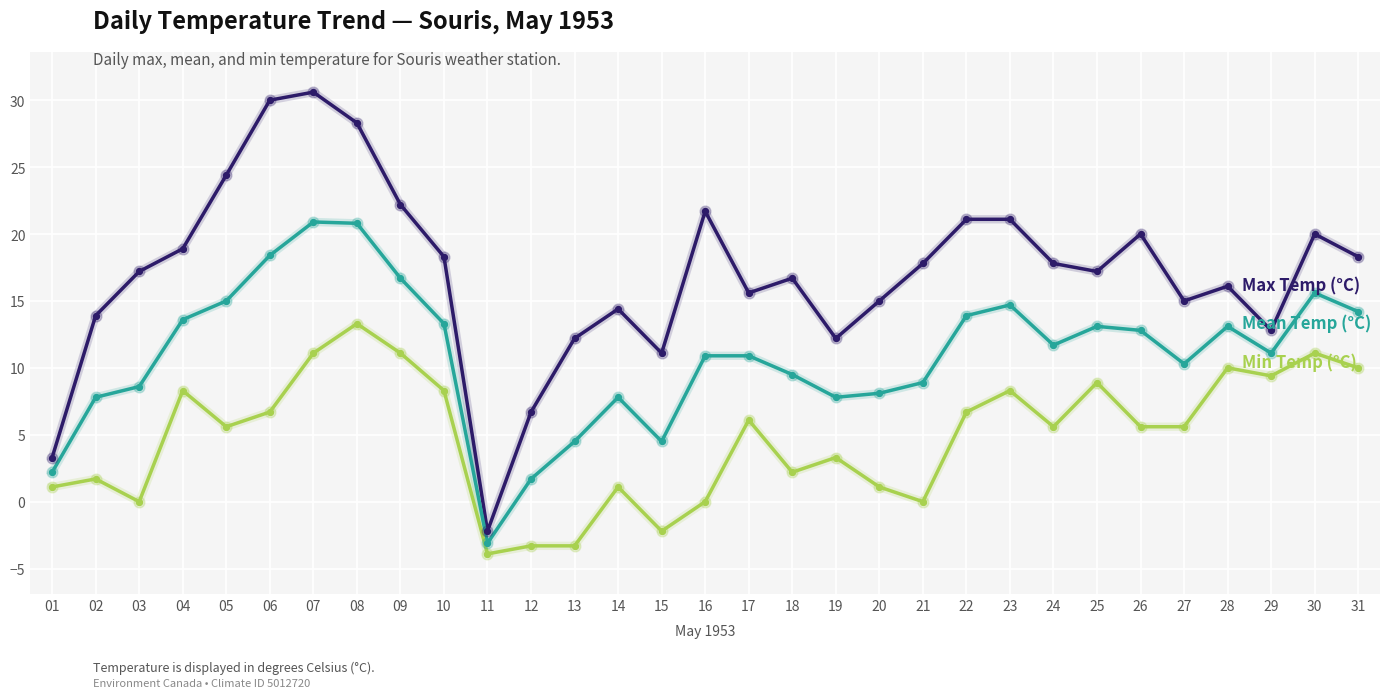

Is the value of Min Temp (°C) at 19 greater than the value of Max Temp (°C) at 03?

No